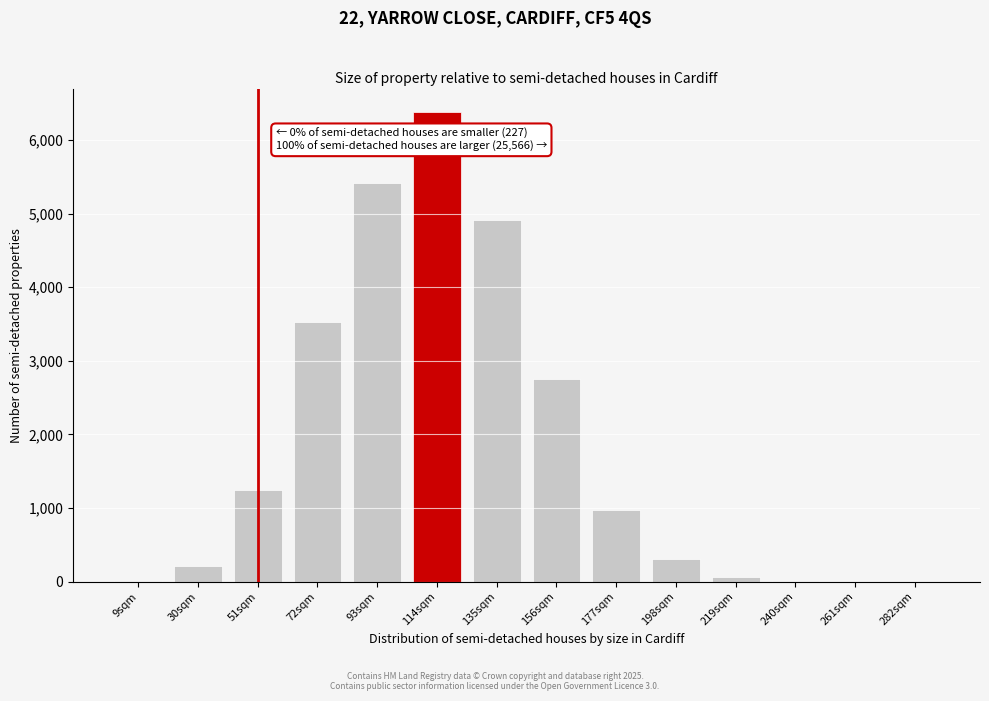

The value at 177sqm is 1738.4. True or false?

False